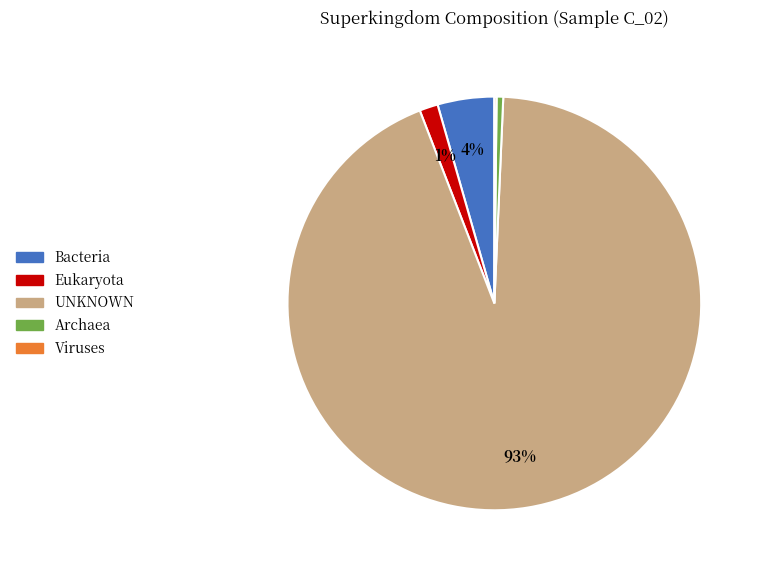

Which category has the biggest portion of the pie?

UNKNOWN